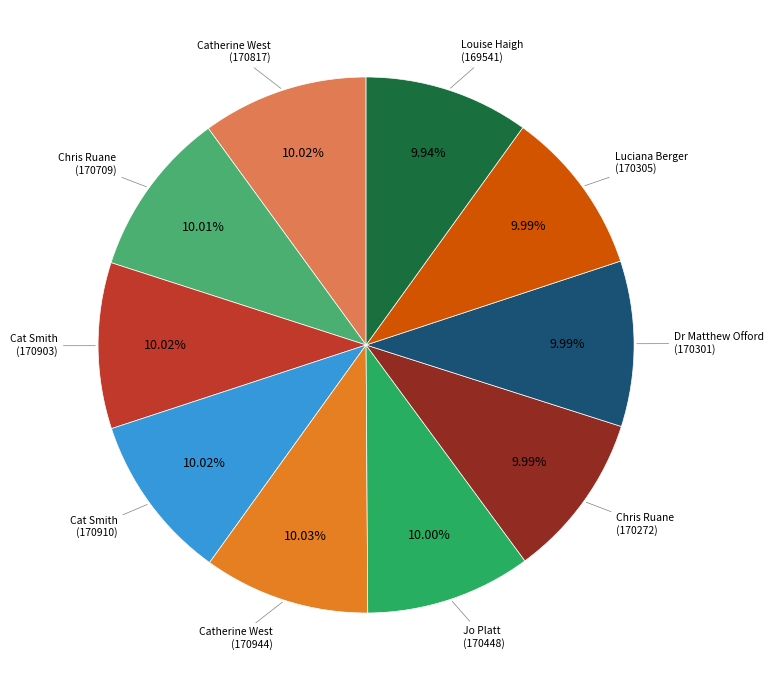

Does any single category account for the majority?

No